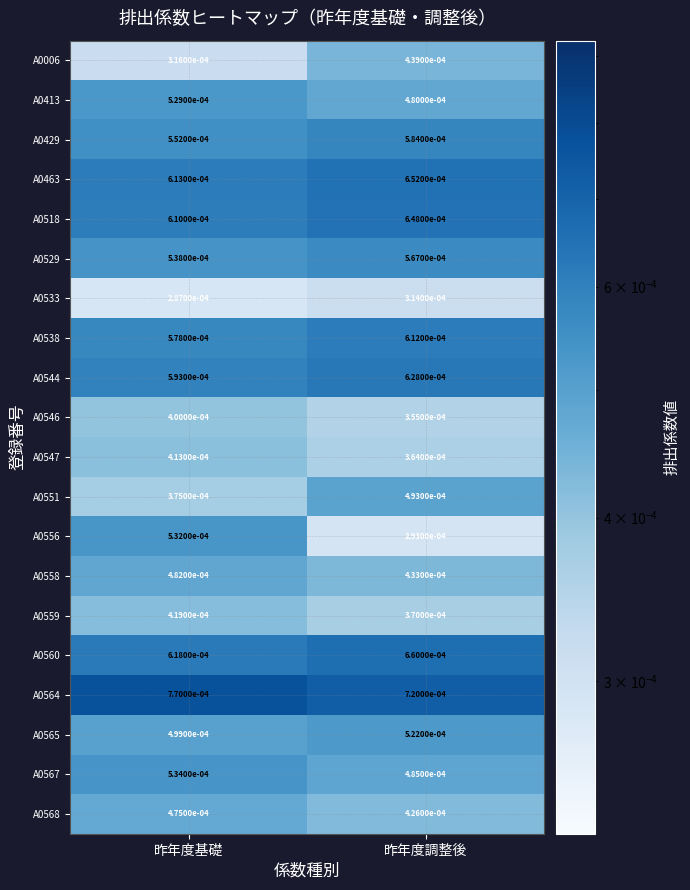

At which label is A0558 closest to 0?

昨年度調整後